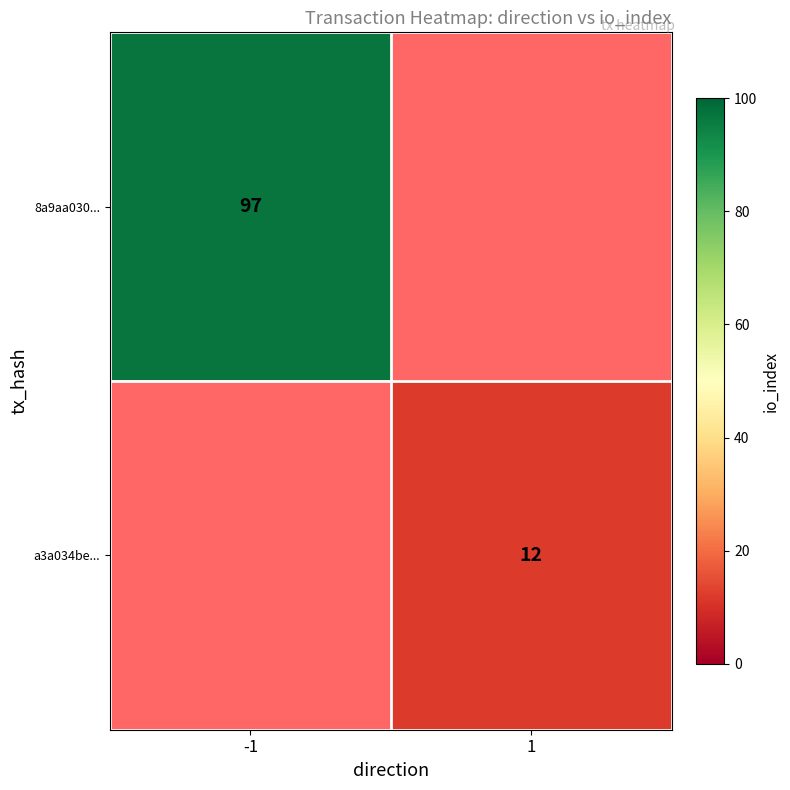

Is it true that a3a034be... equals 12 at 1?

True